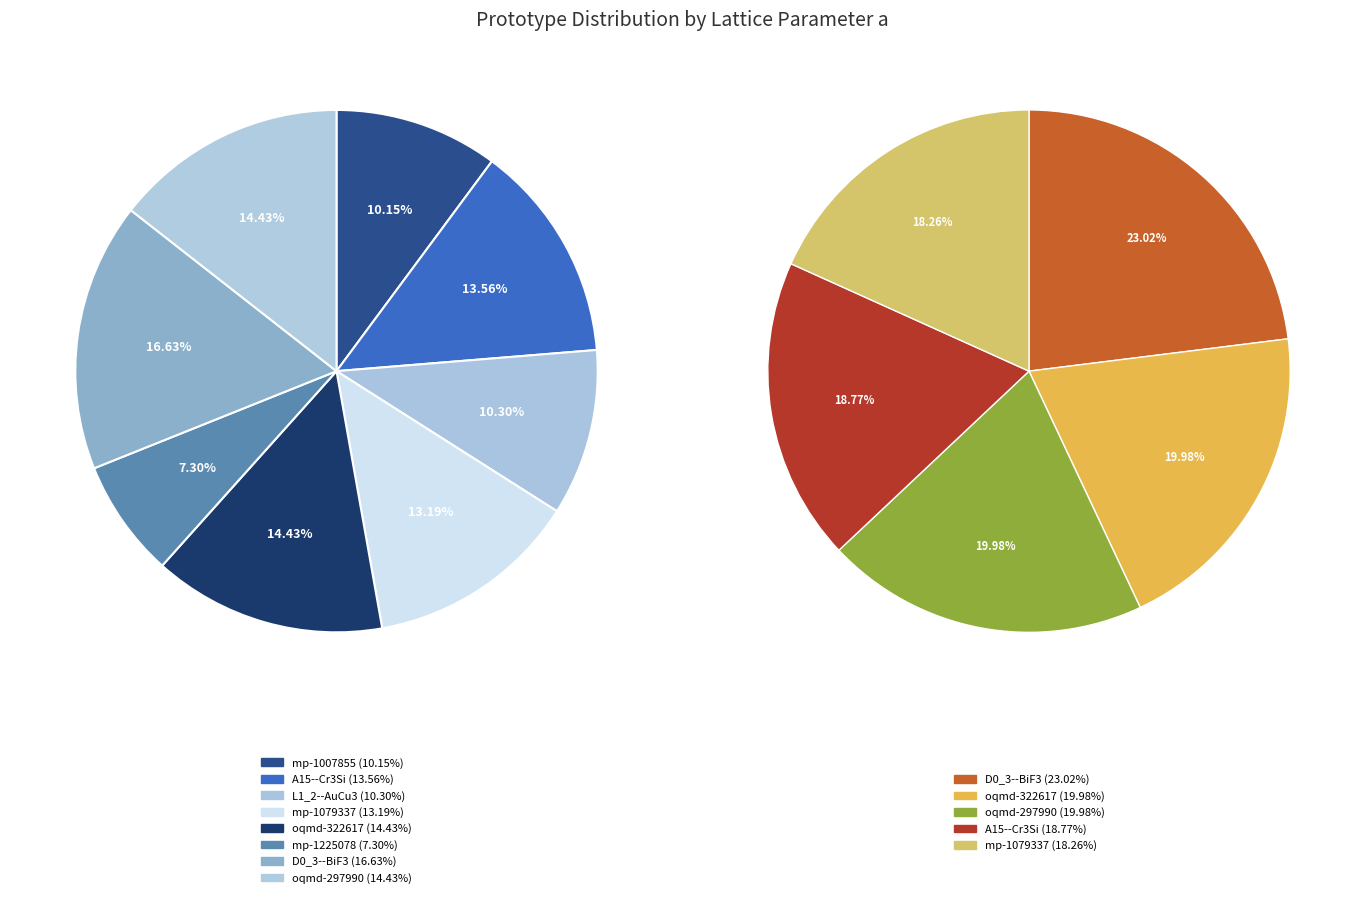

What is the ratio of the value at D0_3--BiF3 to the value at mp-1079337?

1.3